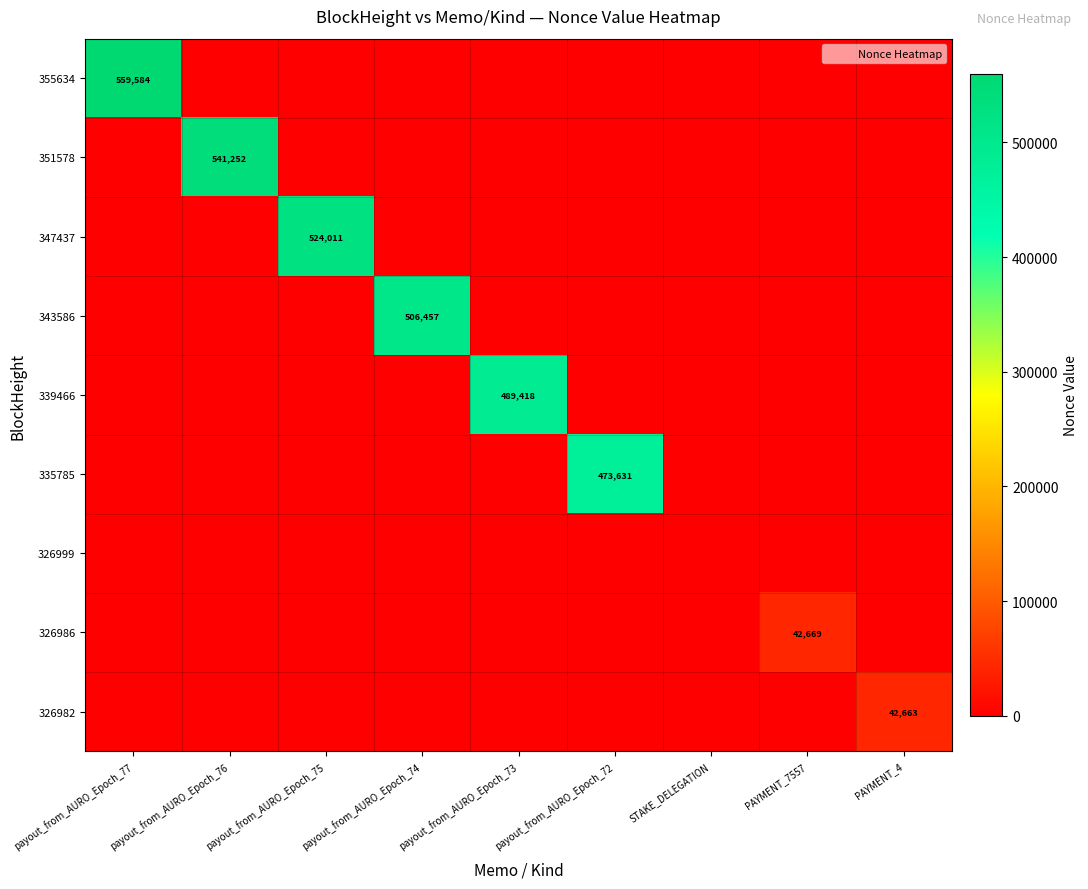

Which series has the widest spread of values?

355634